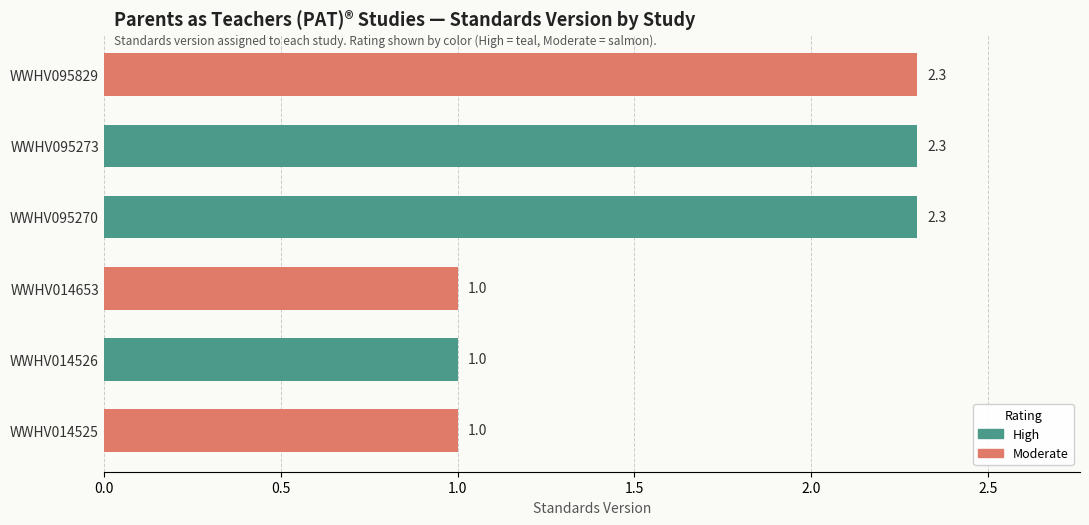

What is the minimum value shown in the chart?

1.0